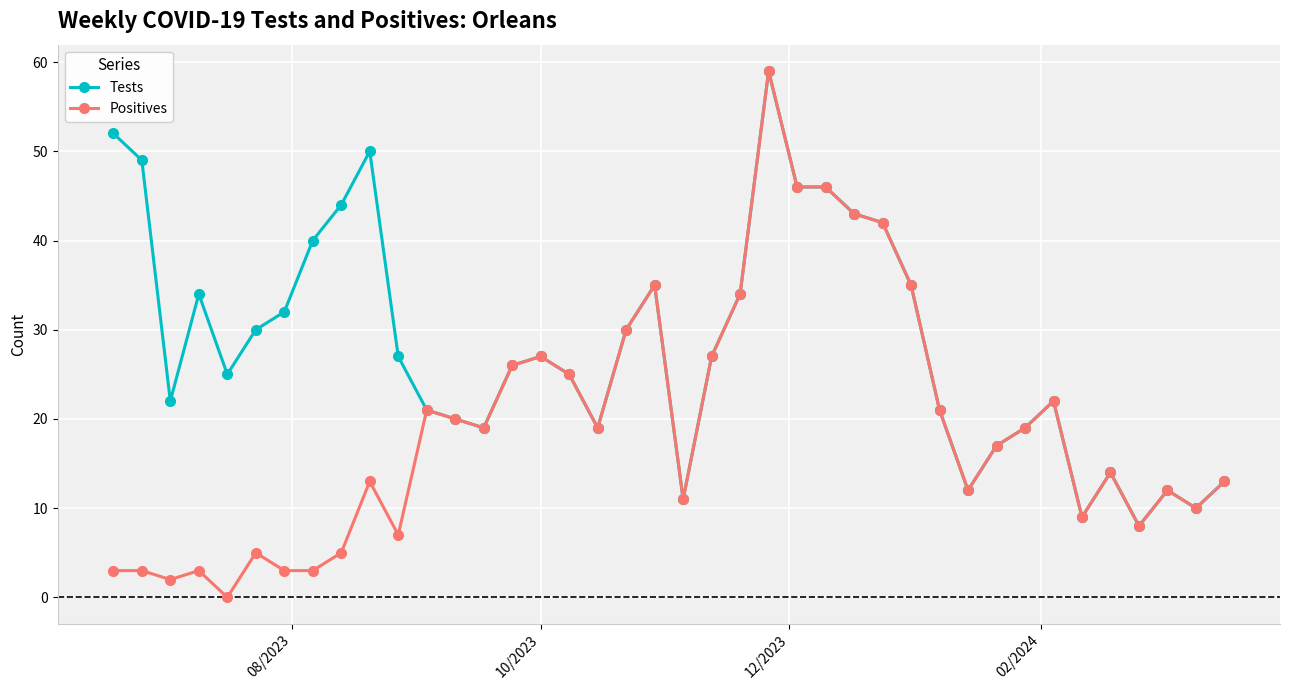

Which series has the widest spread of values?

Positives